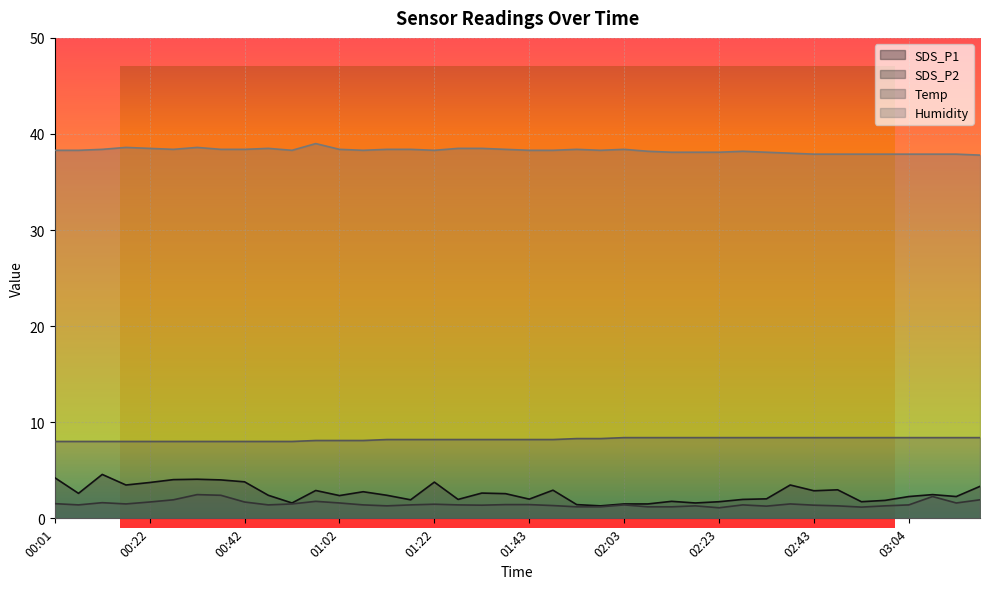

Which category has the highest value across all series?

00:57